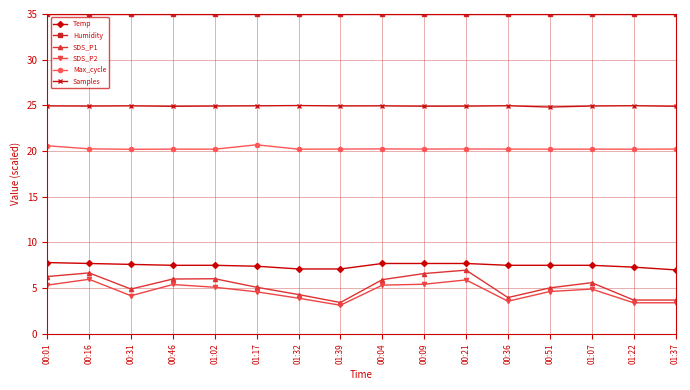

Which series has the largest total across all categories?

Humidity